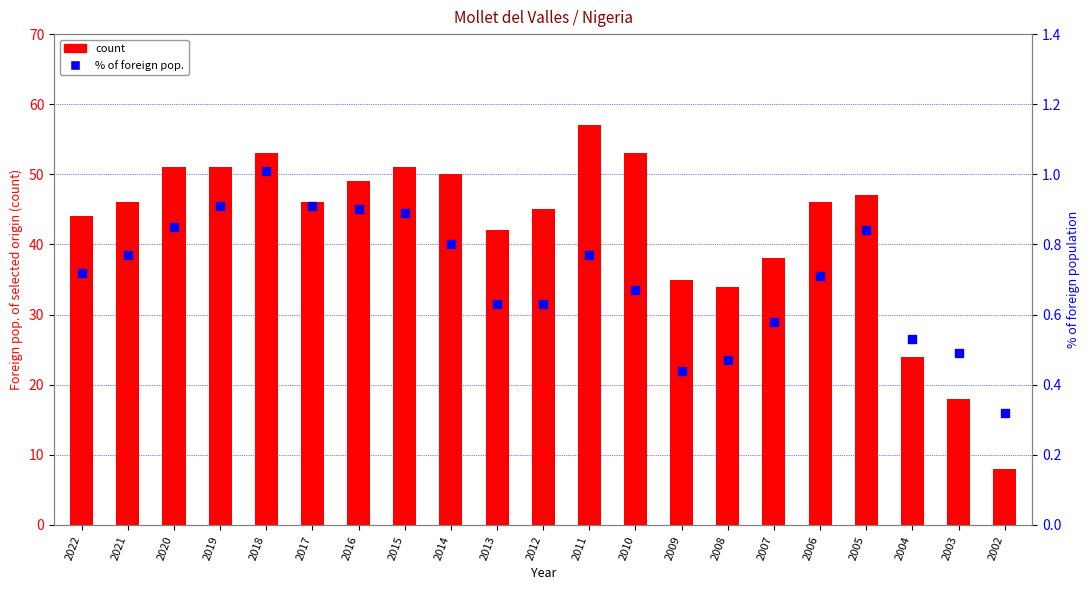

At which category is the sum across all series the highest?

2011